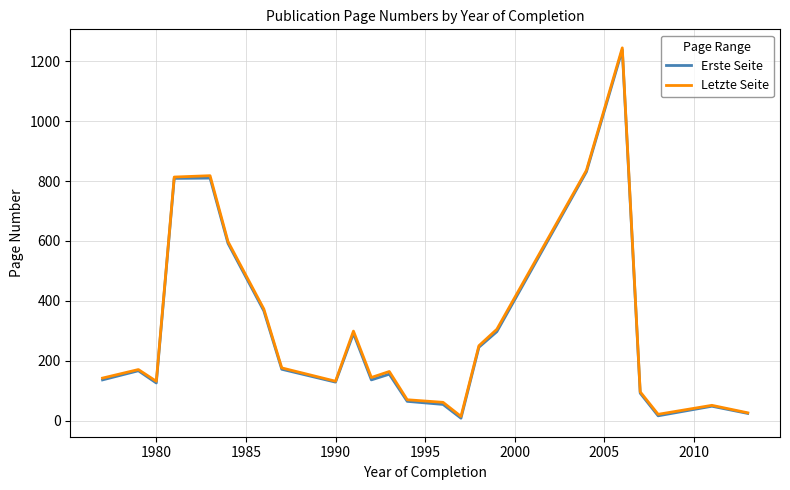

Count the number of data series in this chart.

2